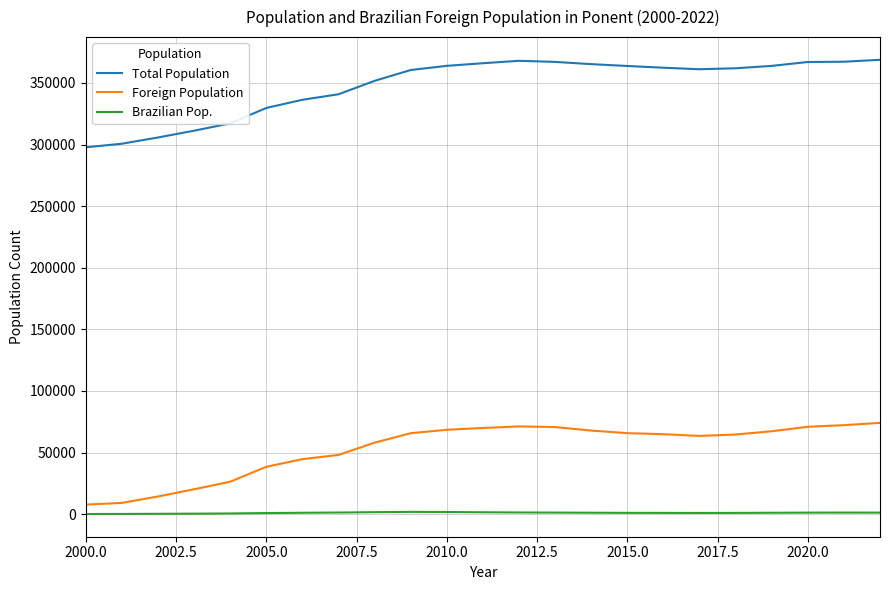

Which series has the largest total across all categories?

Total Population